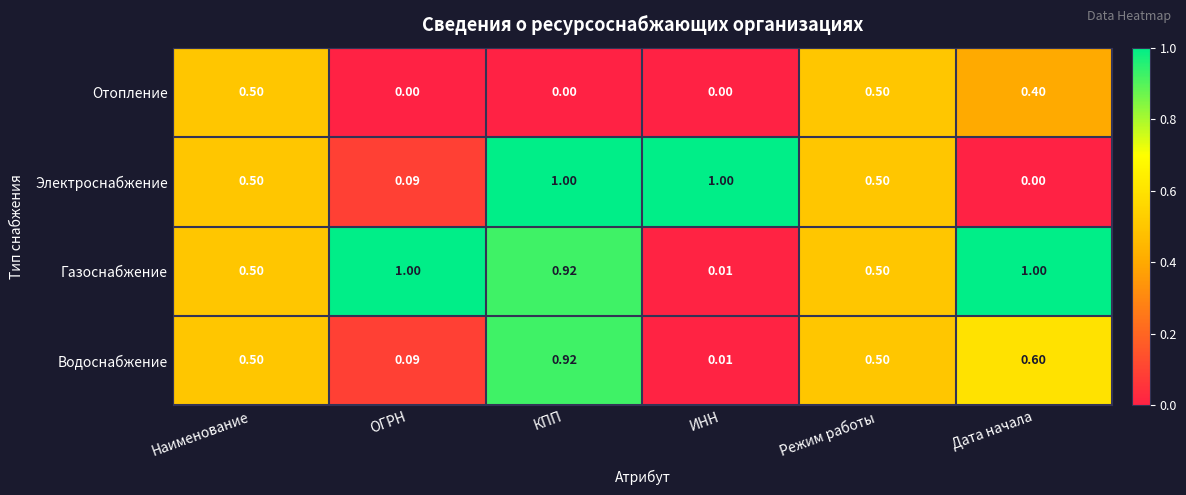

Which category has the highest value in the Водоснабжение series?

КПП